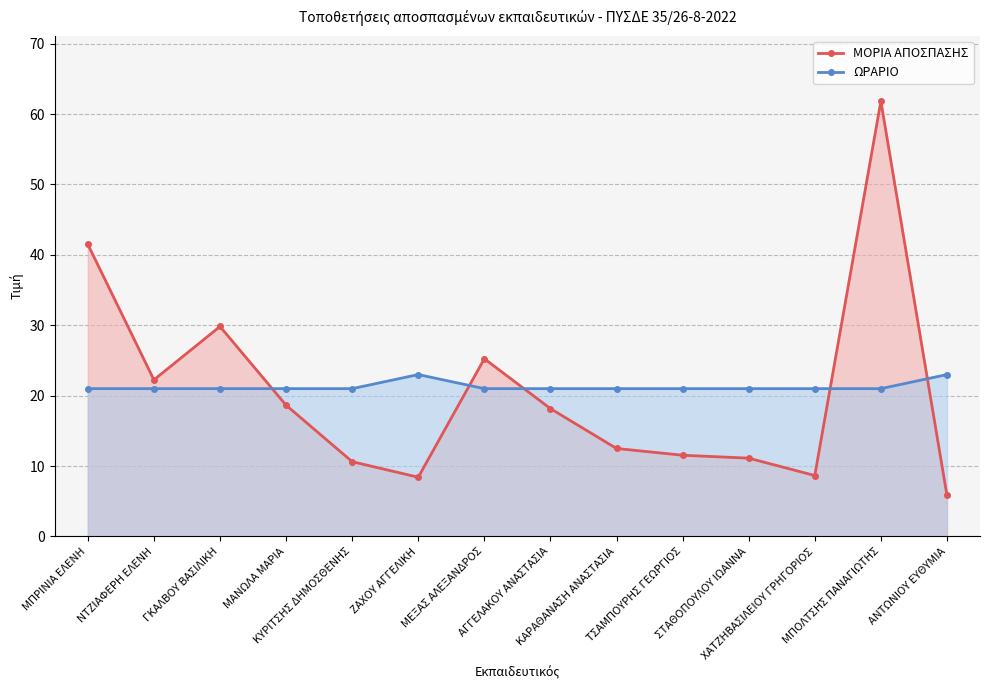

Reading right to left, extract all data points from this chart.

ΜΟΡΙΑ ΑΠΟΣΠΑΣΗΣ: 5.8	61.8	8.7	11.1	11.5	12.5	18.2	25.2	8.4	10.6	18.6	29.8	22.2	41.5
ΩΡΑΡΙΟ: 23.0	21.0	21.0	21.0	21.0	21.0	21.0	21.0	23.0	21.0	21.0	21.0	21.0	21.0